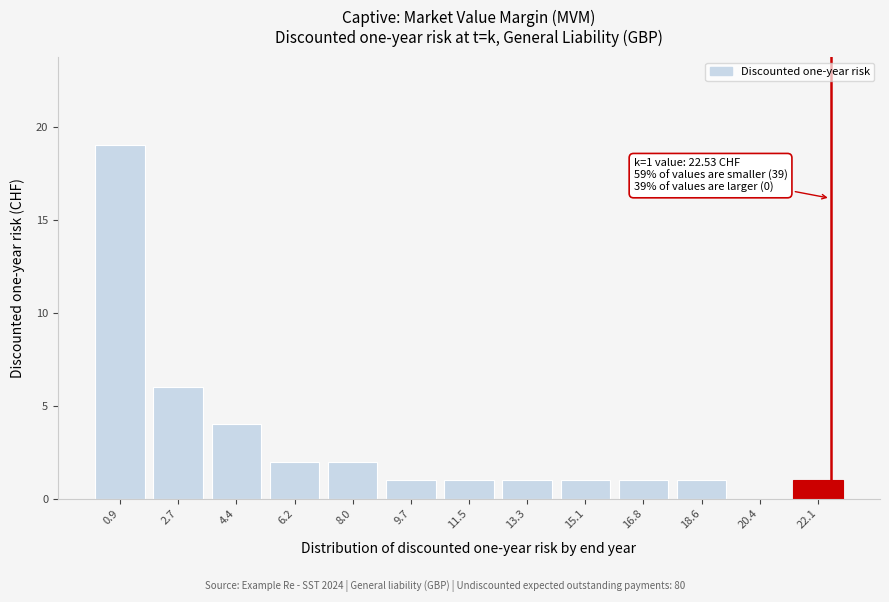

Over which range of the x-axis is the bar tallest?

0.0 to 1.8